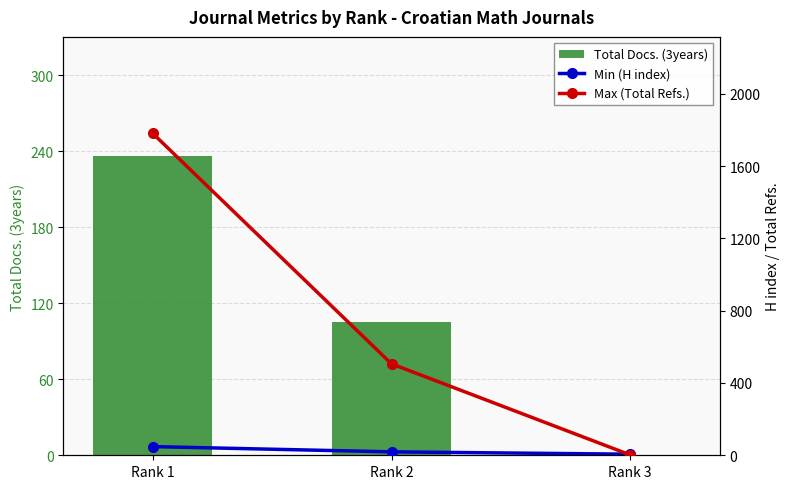

At which label does Min (H index) first exceed 19?

Rank 1